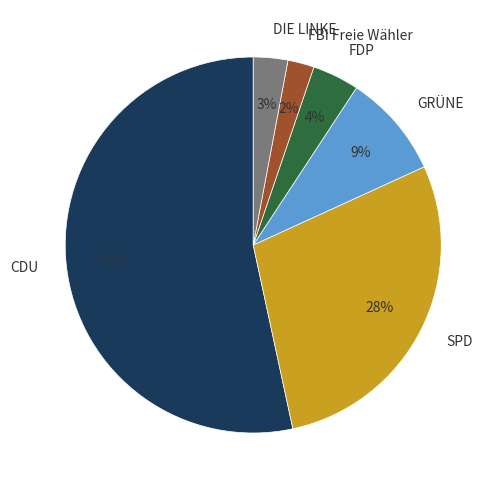

True or false: SPD accounts for 28% of the total.

True